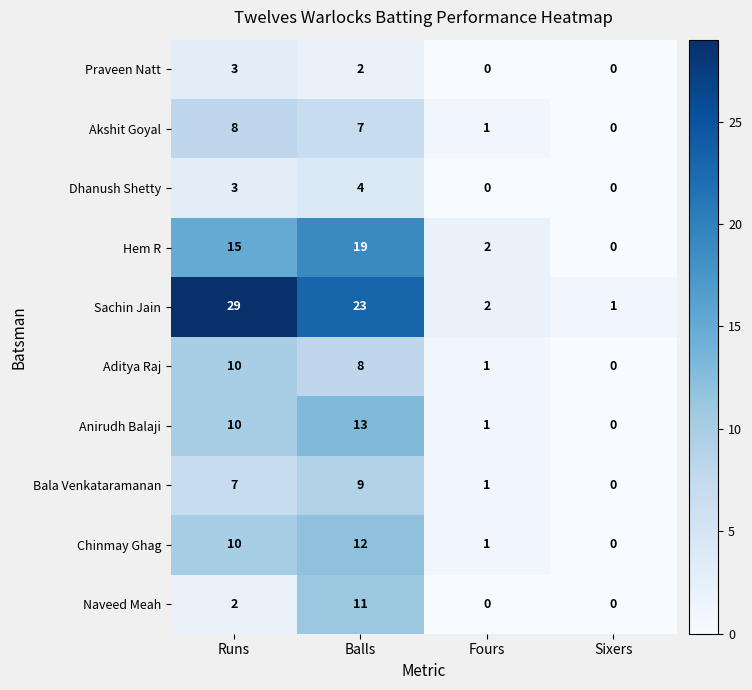

Which series has the largest total across all categories?

Sachin Jain